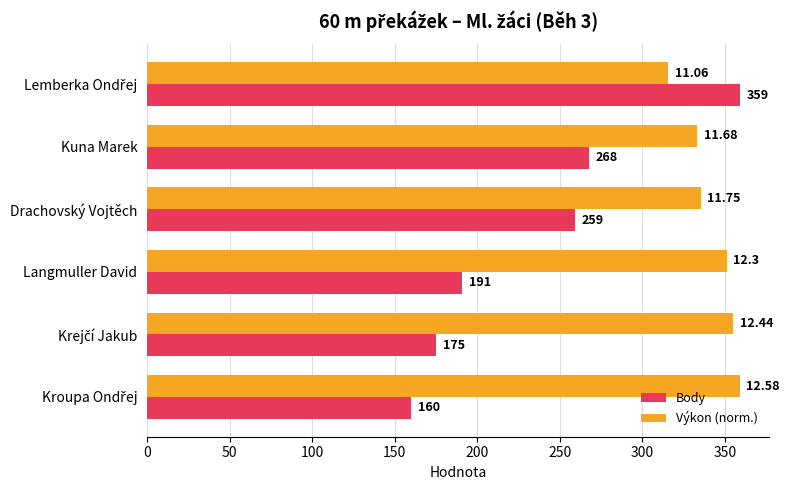

Which series has the largest range (max minus min)?

Body